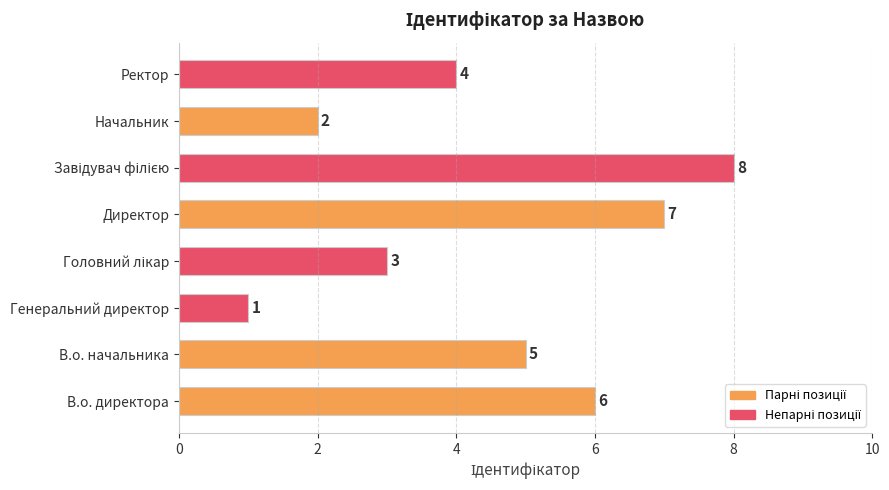

What is the sum of all values?

36